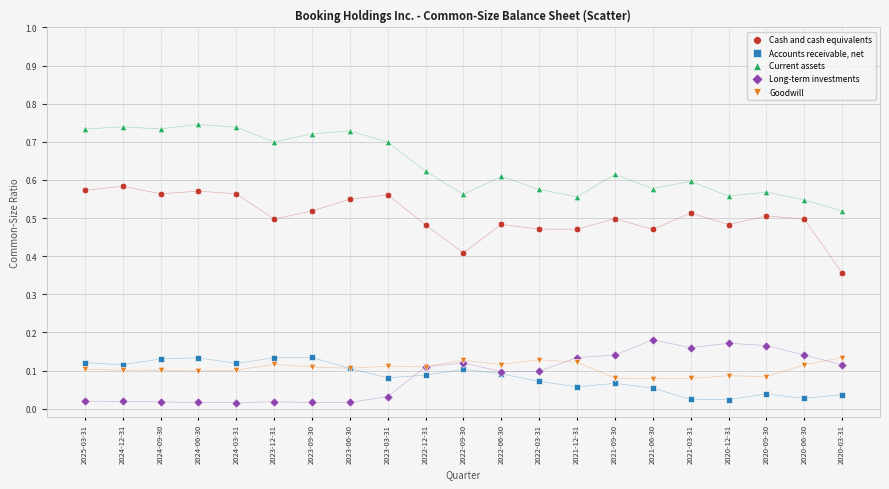

Which series reaches the maximum Y coordinate?

Current assets